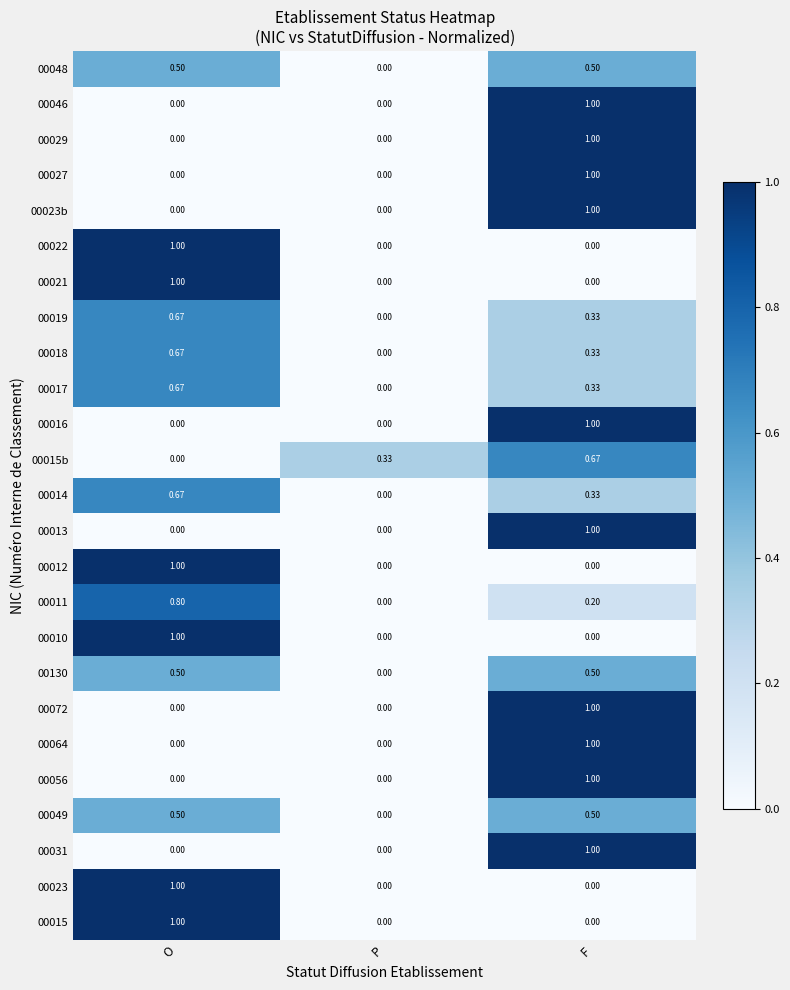

Is the value of 00015b at O greater than the value of 00014 at F?

No